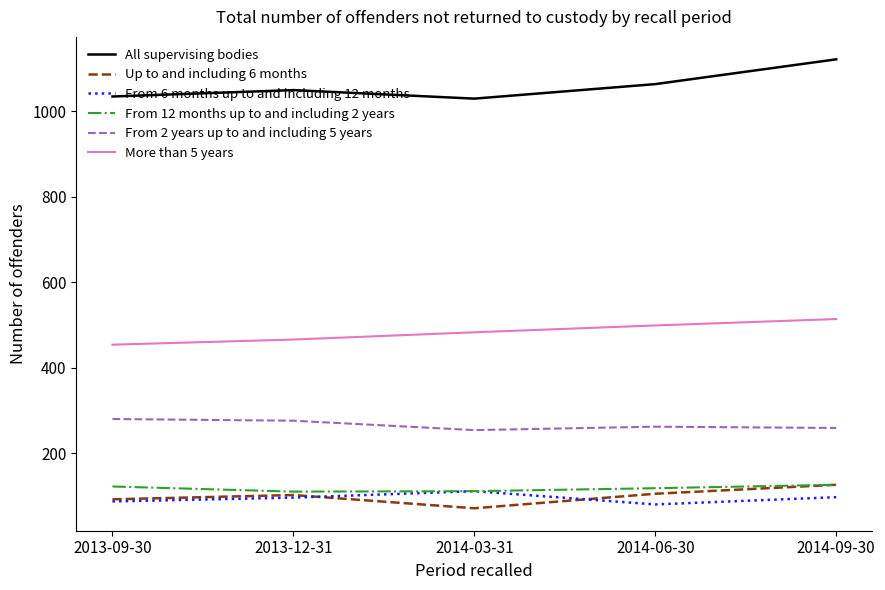

Which series has the largest total across all categories?

All supervising bodies